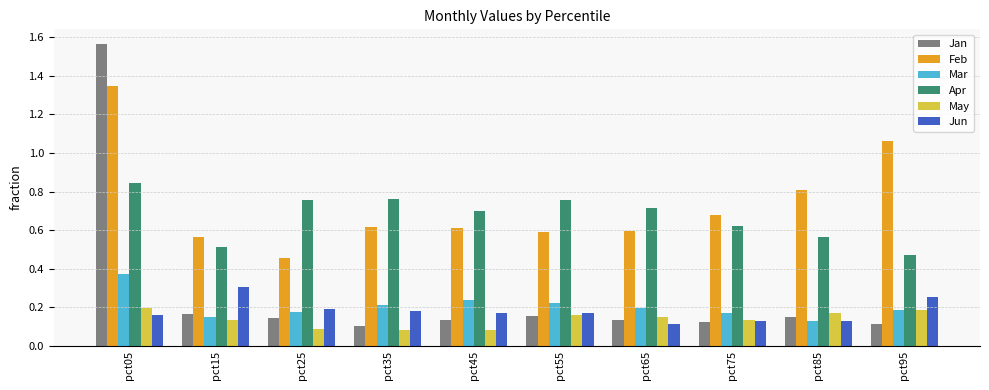

Which series has the widest spread of values?

Jan